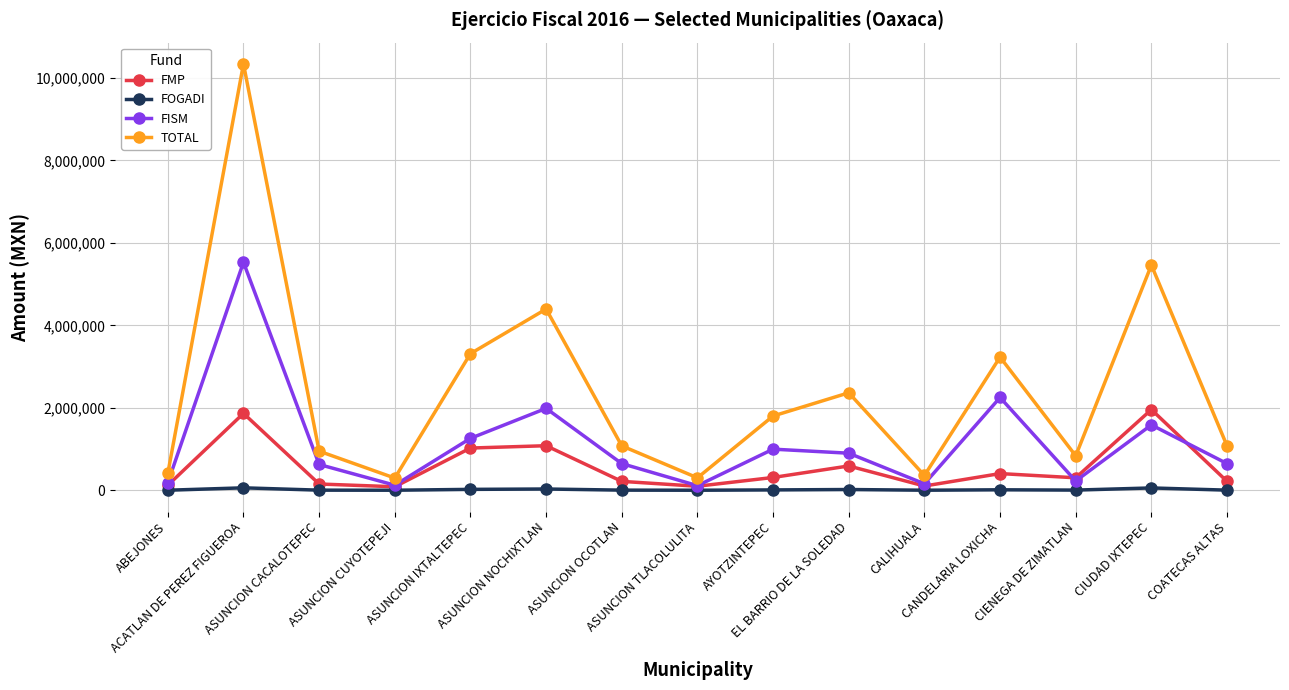

In FISM, how many points are lower than both neighbors (excluding endpoints)?

4